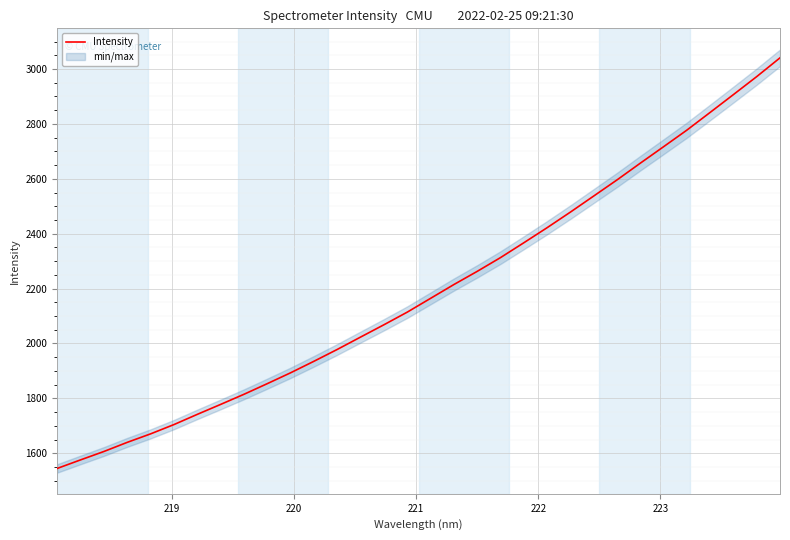

How many values exceed 2164?

16